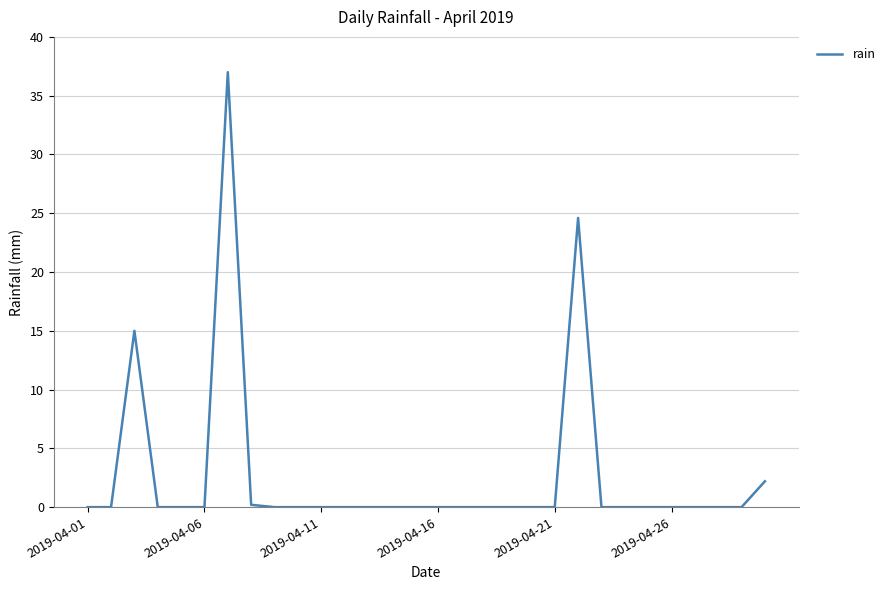

What is the maximum value shown in the chart?

37.0